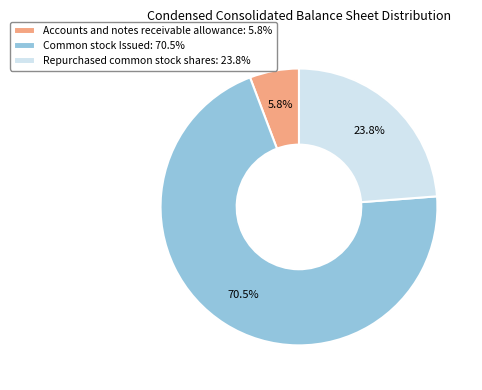

The Repurchased common stock shares slice represents 15% of the pie. True or false?

False